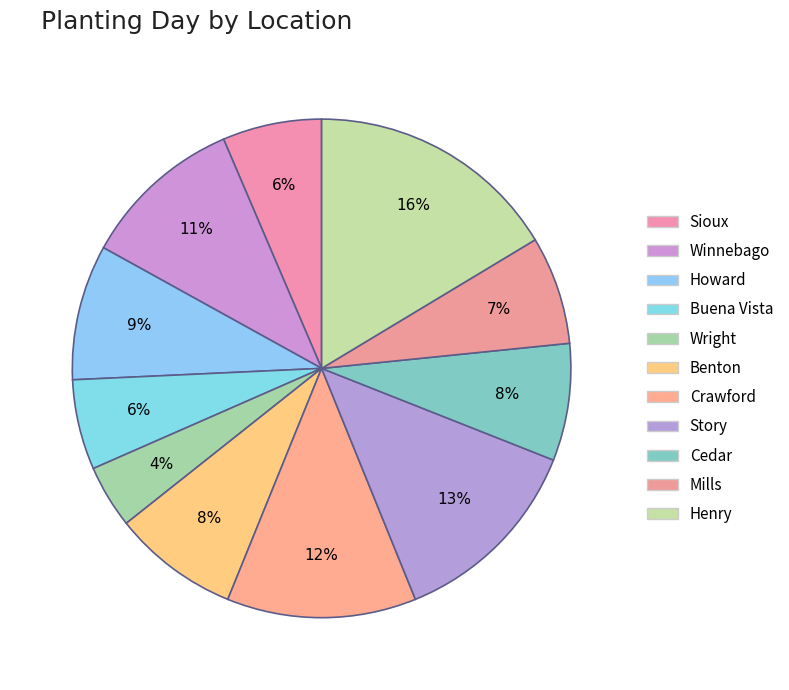

Count the number of slices in the pie.

11